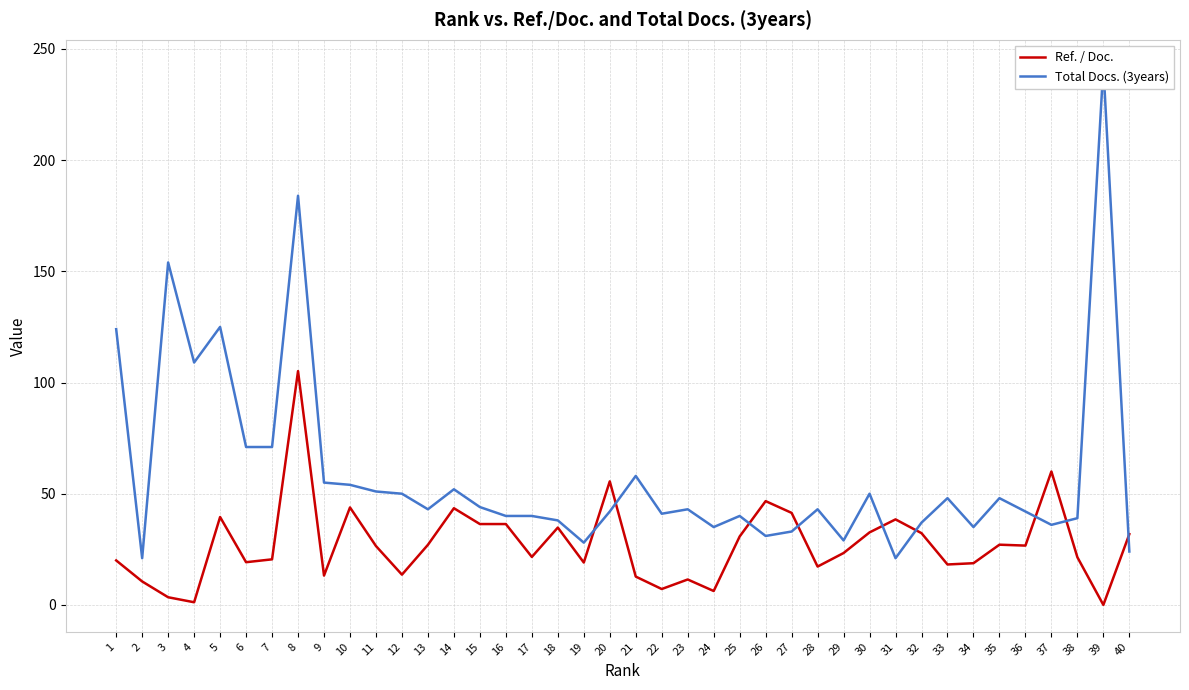

Reading left to right, extract all data points from this chart.

Ref. / Doc.: 1=20.0	2=10.6	3=3.4	4=1.2	5=39.5	6=19.2	7=20.5	8=105.1	9=13.2	10=43.8	11=26.5	12=13.6	13=27.0	14=43.5	15=36.4	16=36.4	17=21.6	18=34.8	19=19.1	20=55.6	21=12.7	22=7.1	23=11.4	24=6.2	25=30.8	26=46.7	27=41.4	28=17.2	29=23.3	30=32.6	31=38.5	32=32.3	33=18.2	34=18.8	35=27.1	36=26.7	37=60.0	38=21.4	39=0.0	40=31.8
Total Docs. (3years): 1=124.0	2=21.0	3=154.0	4=109.0	5=125.0	6=71.0	7=71.0	8=184.0	9=55.0	10=54.0	11=51.0	12=50.0	13=43.0	14=52.0	15=44.0	16=40.0	17=40.0	18=38.0	19=28.0	20=42.0	21=58.0	22=41.0	23=43.0	24=35.0	25=40.0	26=31.0	27=33.0	28=43.0	29=29.0	30=50.0	31=21.0	32=37.0	33=48.0	34=35.0	35=48.0	36=42.0	37=36.0	38=39.0	39=242.0	40=24.0